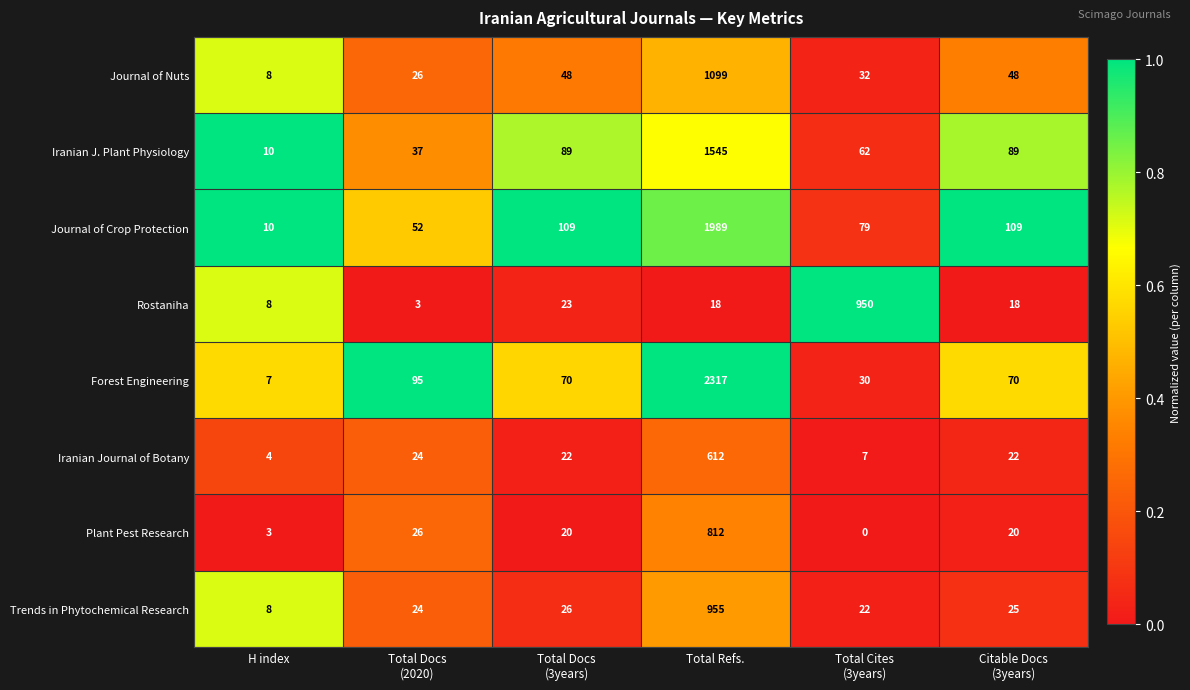

What is the sum of all Rostaniha values?

1020